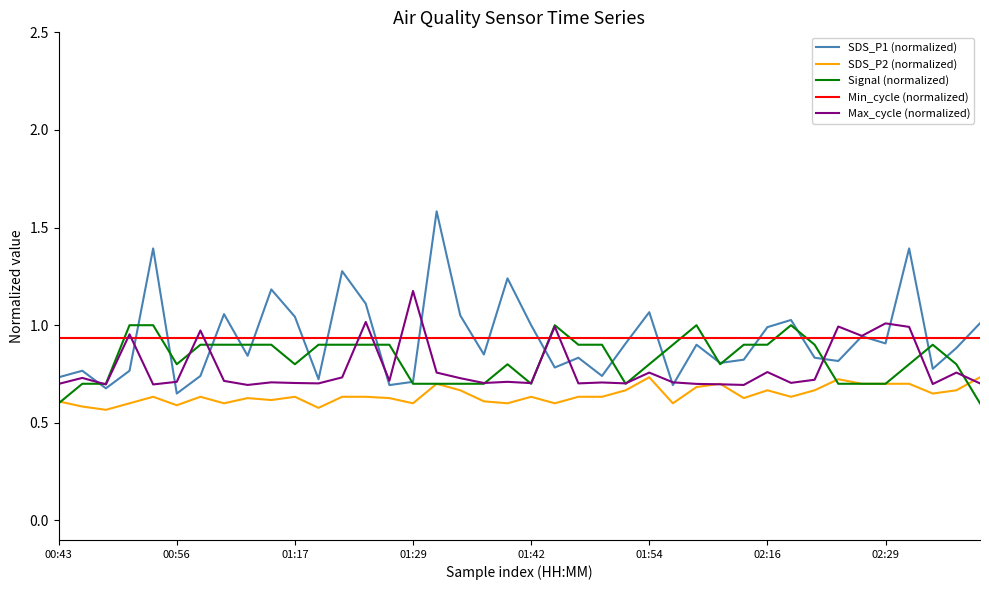

What is the greatest value displayed?

1.6